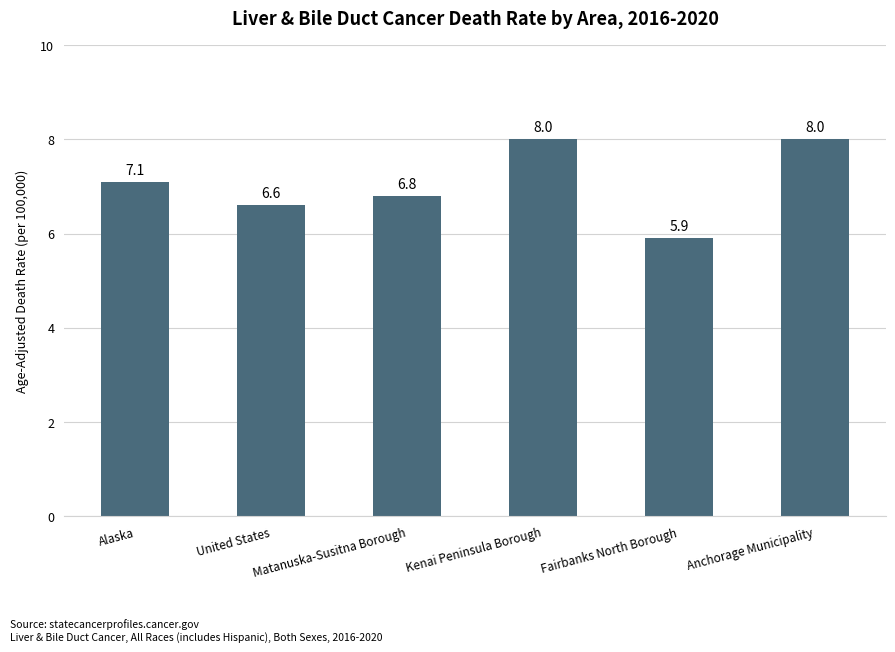

What is the label of the 5th bar from the left?

Fairbanks North Borough